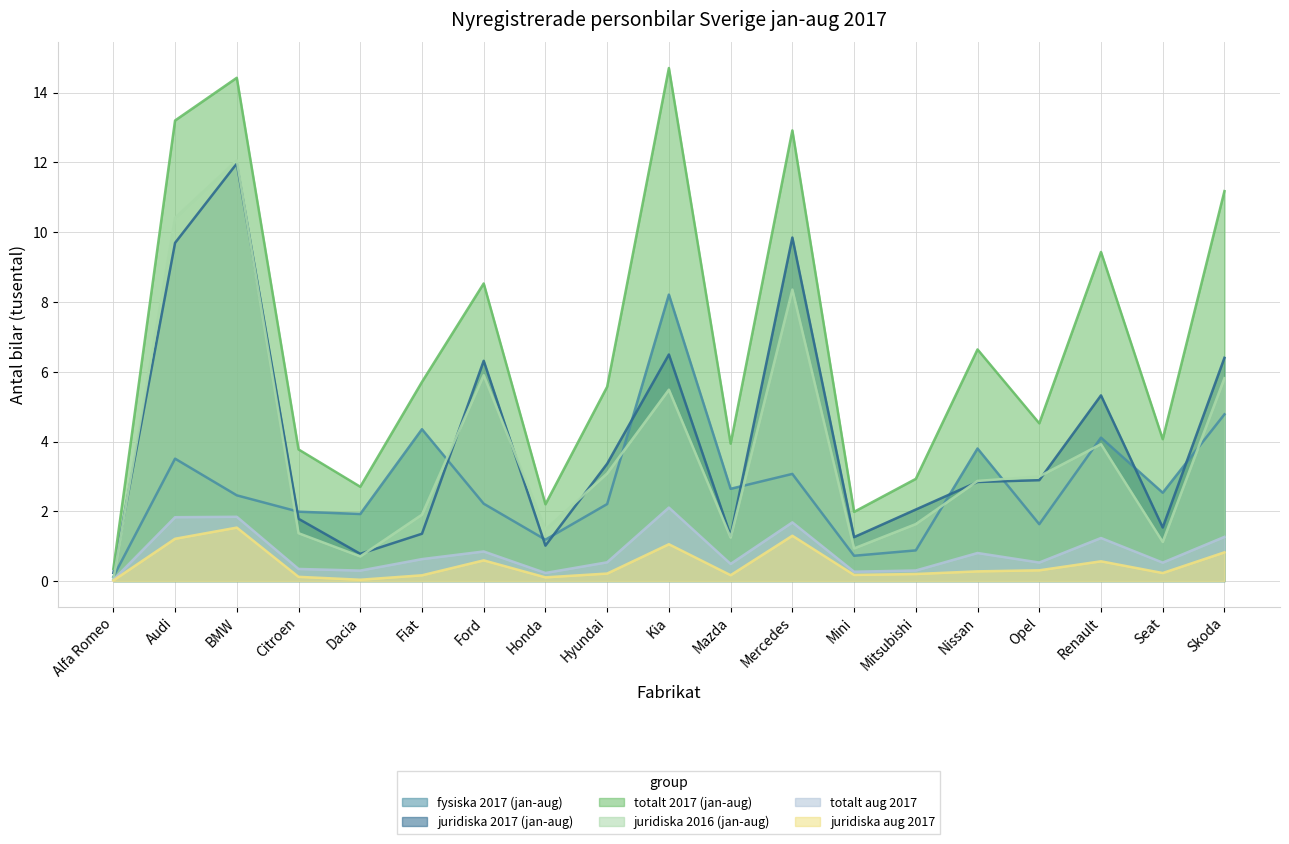

Where is the first local minimum for totalt 2017 (jan-aug)?

Dacia